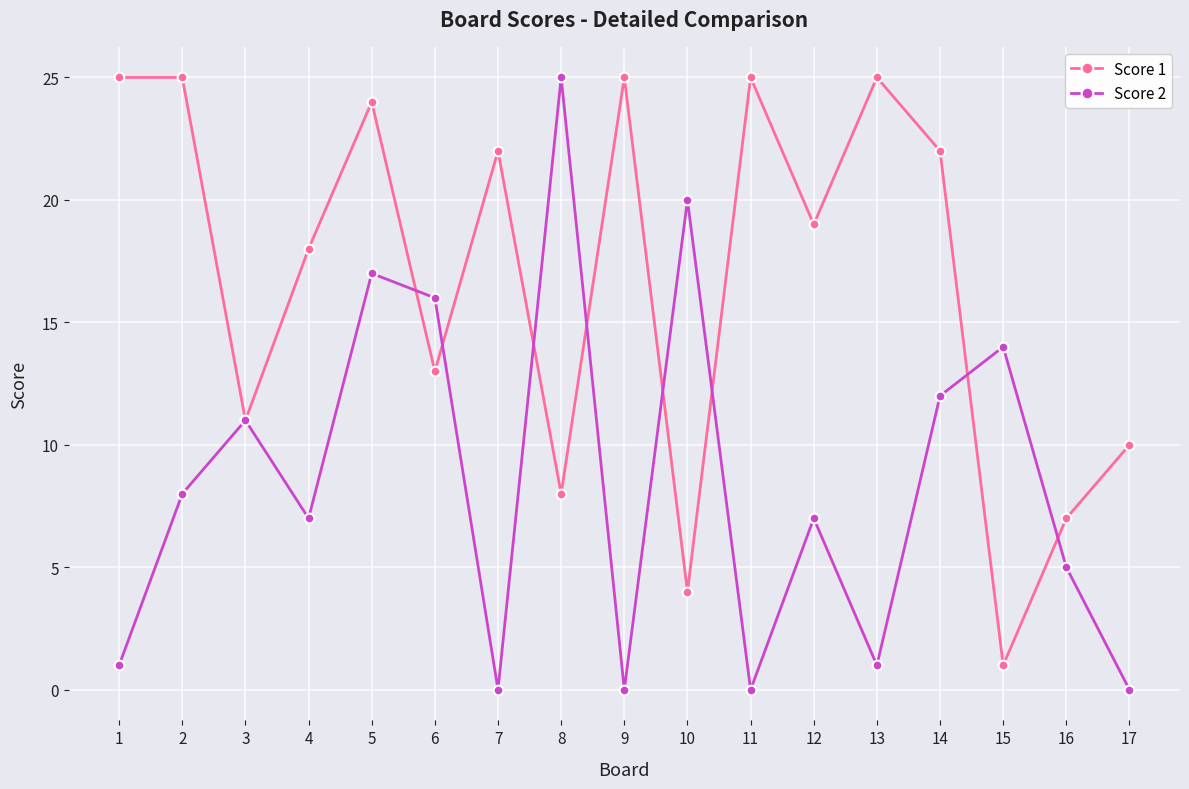

Reading right to left, what are all the values shown in this chart?

Score 1: 17=10	16=7	15=1	14=22	13=25	12=19	11=25	10=4	9=25	8=8	7=22	6=13	5=24	4=18	3=11	2=25	1=25
Score 2: 17=0	16=5	15=14	14=12	13=1	12=7	11=0	10=20	9=0	8=25	7=0	6=16	5=17	4=7	3=11	2=8	1=1